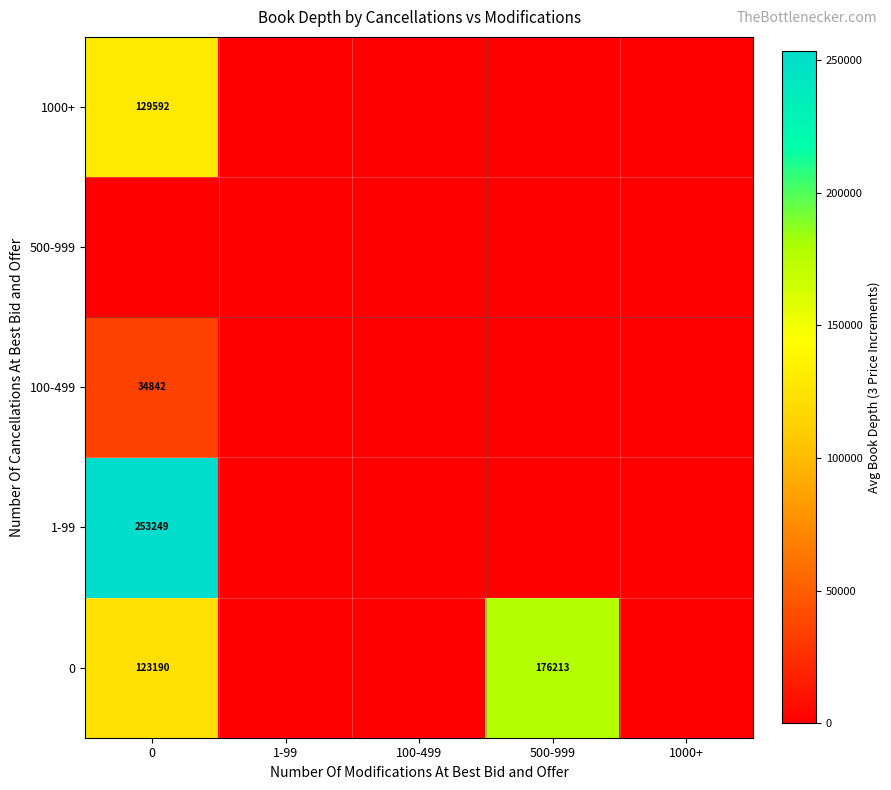

True or false: 0 has a value of 69377 at 0.

False